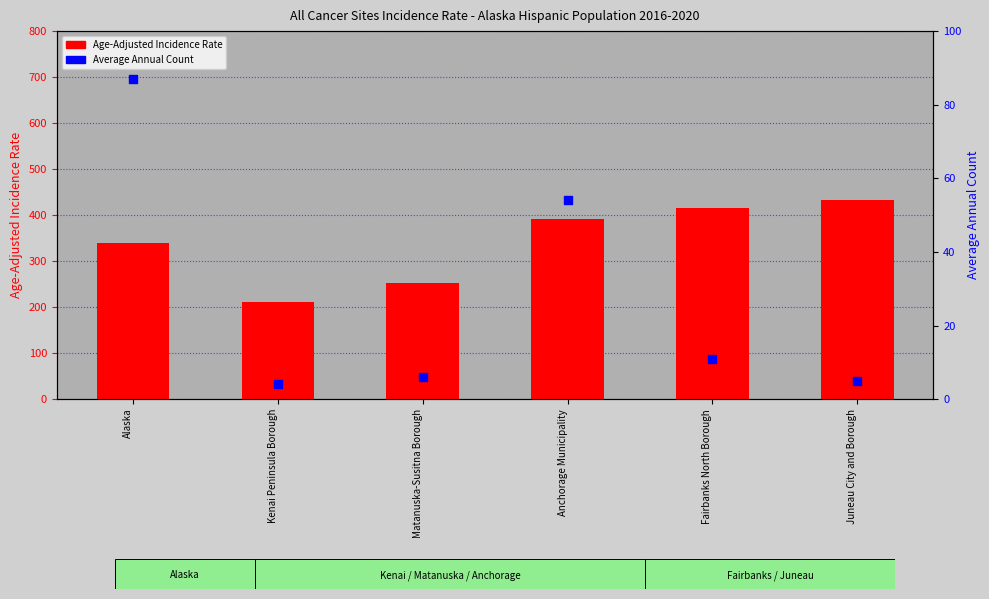

Which series has the largest Y range (max minus min)?

Age-Adjusted Incidence Rate